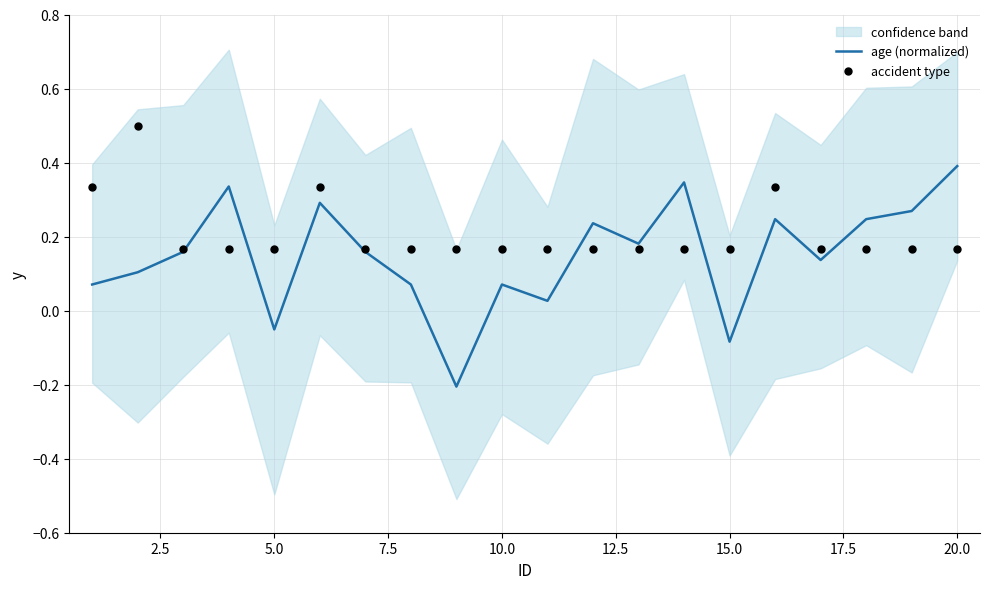

Which series contains the highest Y value?

accident type